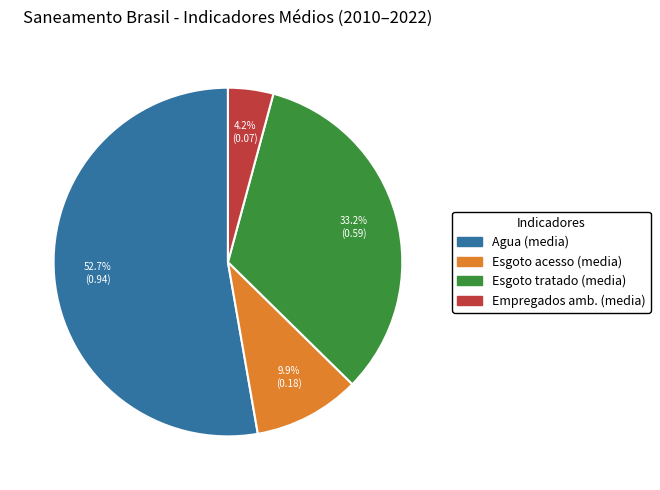

Is there a majority slice in this chart?

Yes